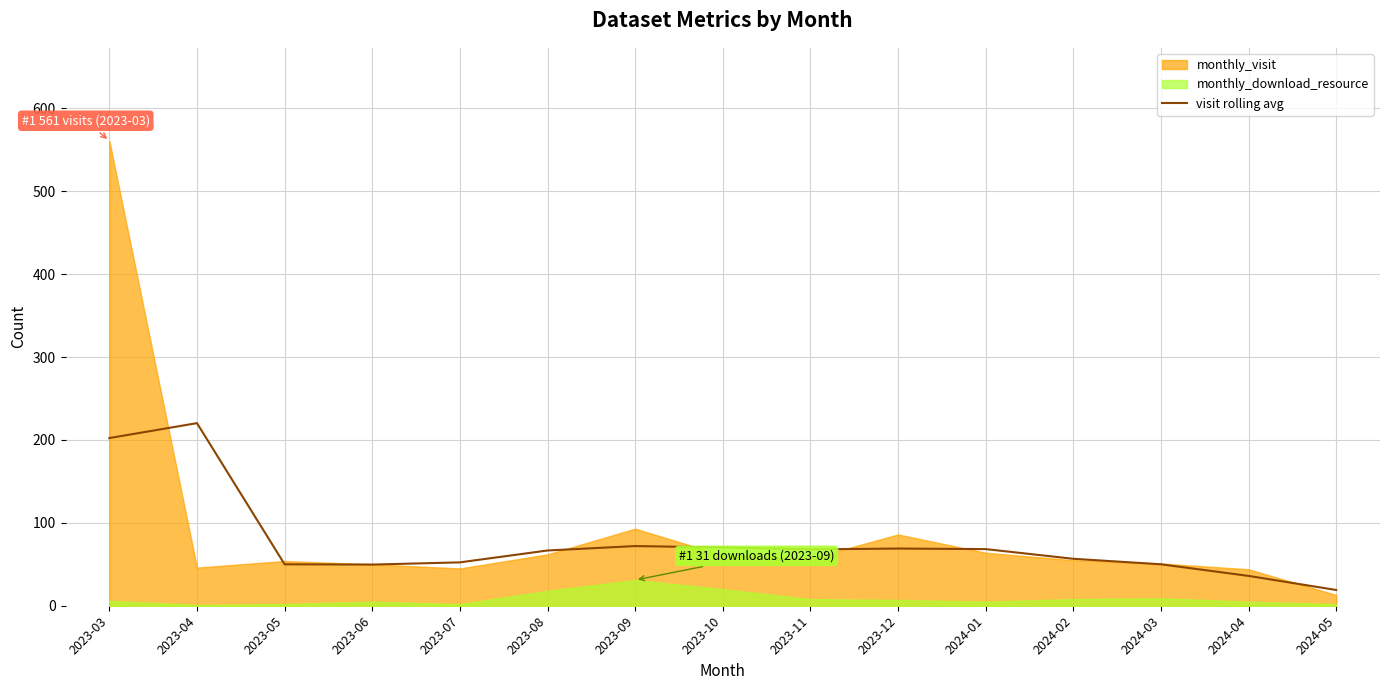

How many data points does each series have?

15